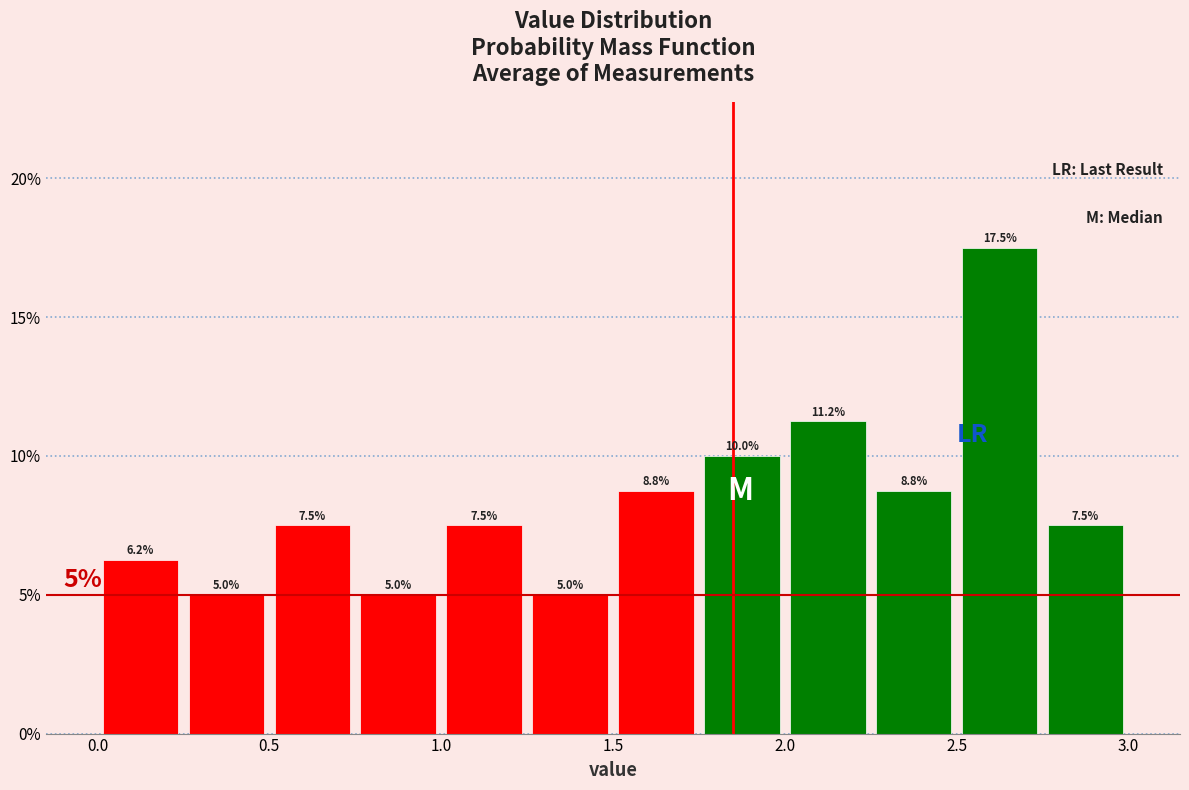

What is the height of the bar covering 0.75 to 1.00 on the x-axis?

5.0